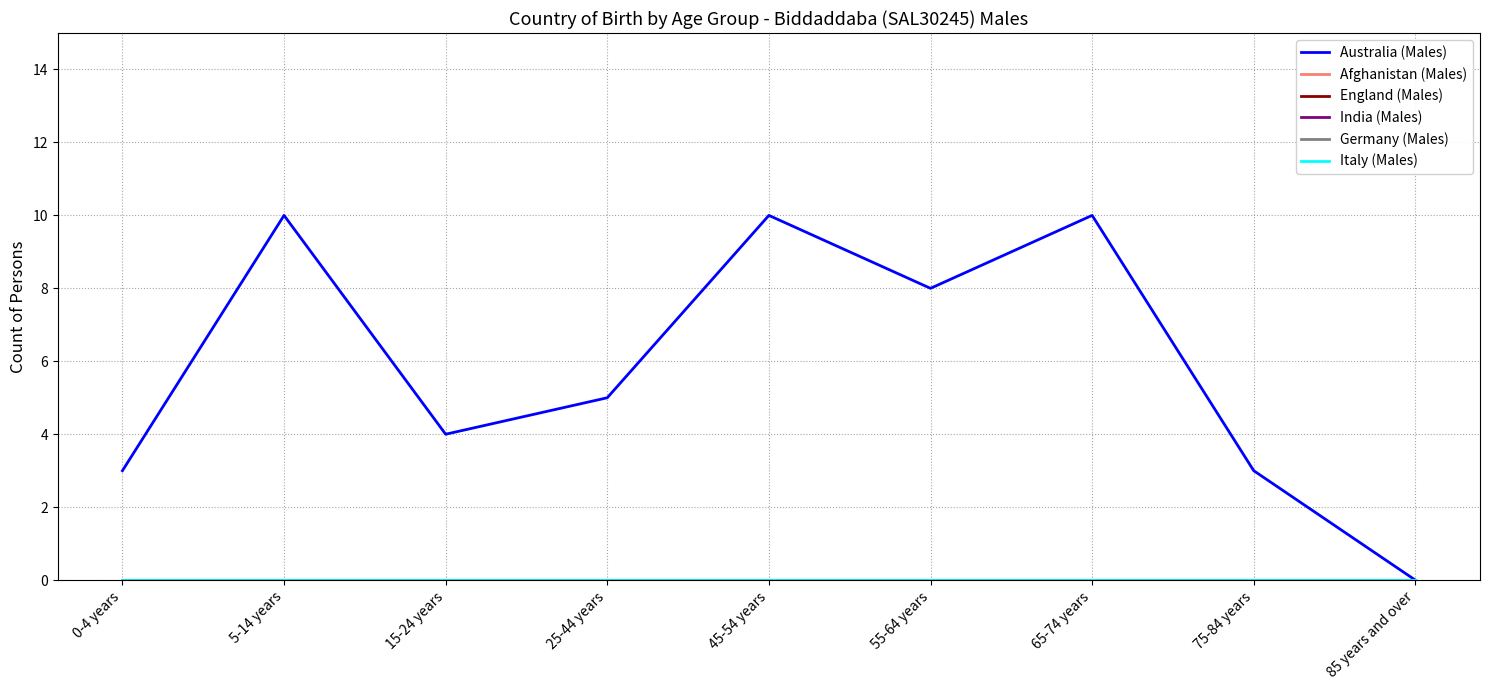

Reading left to right, list all the values displayed in this chart.

Australia (Males): 0-4 years=3	5-14 years=10	15-24 years=4	25-44 years=5	45-54 years=10	55-64 years=8	65-74 years=10	75-84 years=3	85 years and over=0
Afghanistan (Males): 0-4 years=0	5-14 years=0	15-24 years=0	25-44 years=0	45-54 years=0	55-64 years=0	65-74 years=0	75-84 years=0	85 years and over=0
England (Males): 0-4 years=0	5-14 years=0	15-24 years=0	25-44 years=0	45-54 years=0	55-64 years=0	65-74 years=0	75-84 years=0	85 years and over=0
India (Males): 0-4 years=0	5-14 years=0	15-24 years=0	25-44 years=0	45-54 years=0	55-64 years=0	65-74 years=0	75-84 years=0	85 years and over=0
Germany (Males): 0-4 years=0	5-14 years=0	15-24 years=0	25-44 years=0	45-54 years=0	55-64 years=0	65-74 years=0	75-84 years=0	85 years and over=0
Italy (Males): 0-4 years=0	5-14 years=0	15-24 years=0	25-44 years=0	45-54 years=0	55-64 years=0	65-74 years=0	75-84 years=0	85 years and over=0